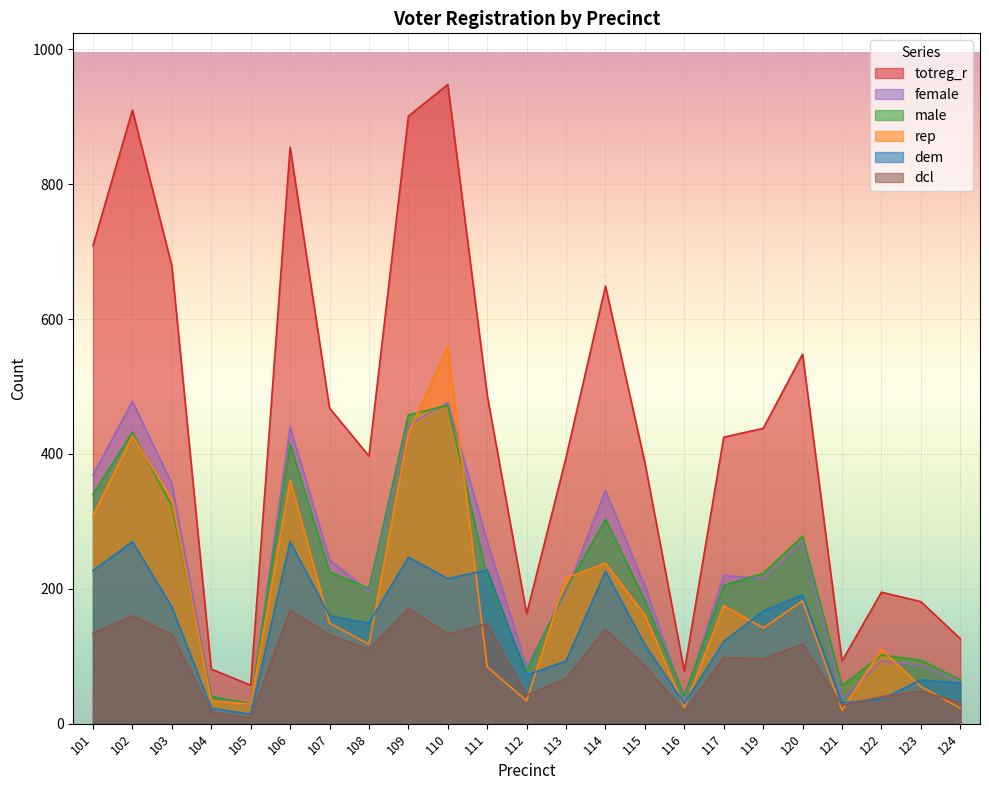

The dem series shows 270 at 106. True or false?

True